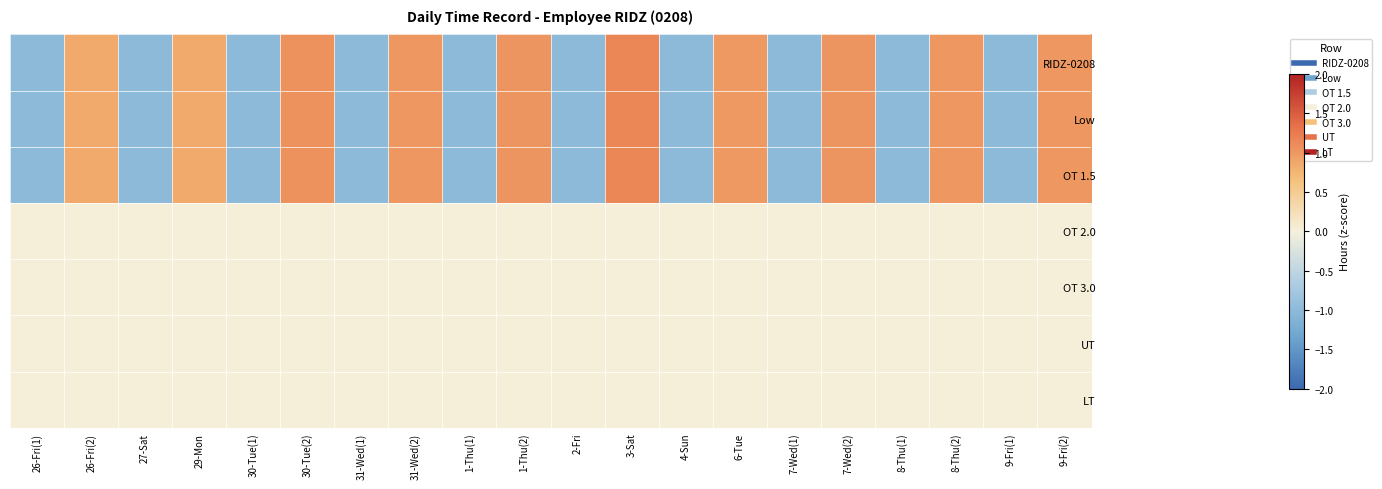

Which category has the highest value across all series?

3-Sat